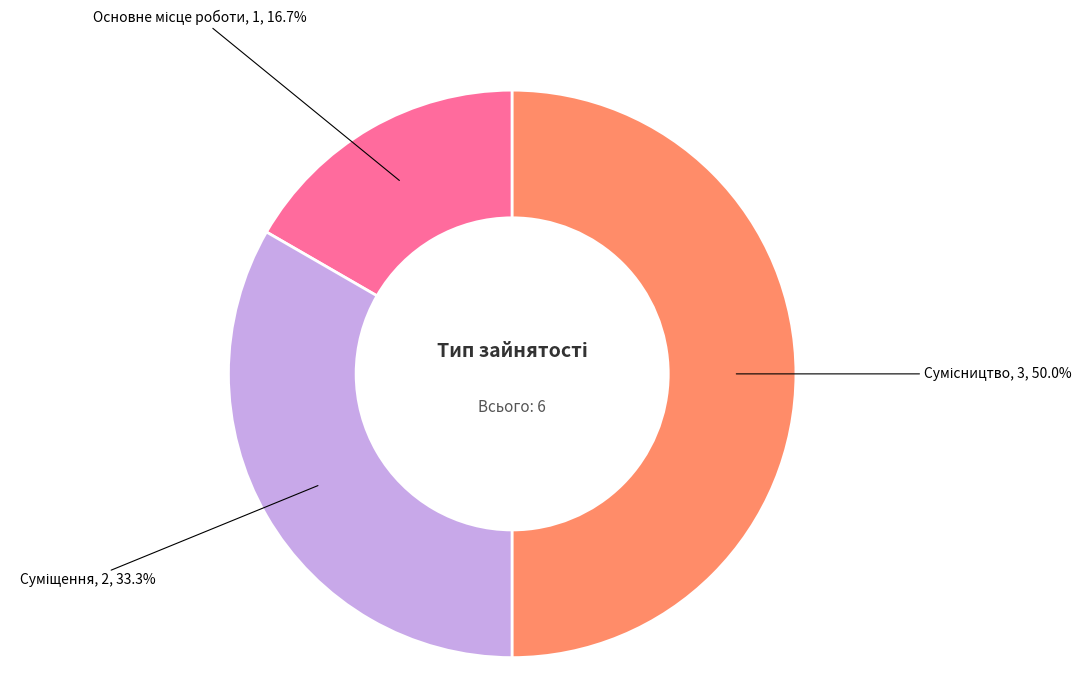

How many segments does this pie chart have?

3